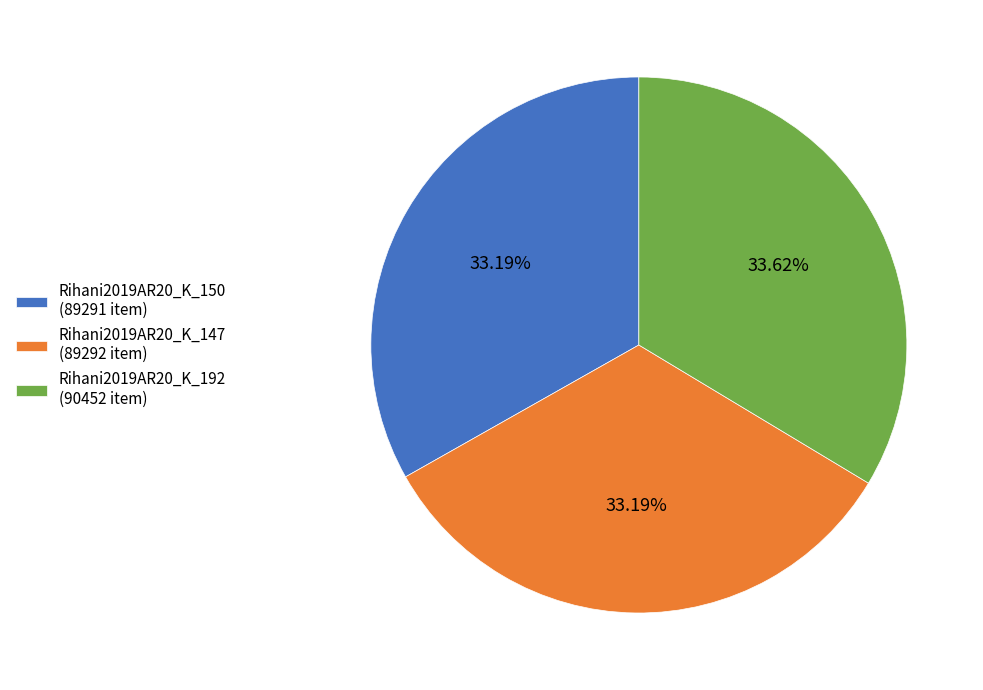

To the nearest percent, what portion does Rihani2019AR20_K_192 represent?

34%